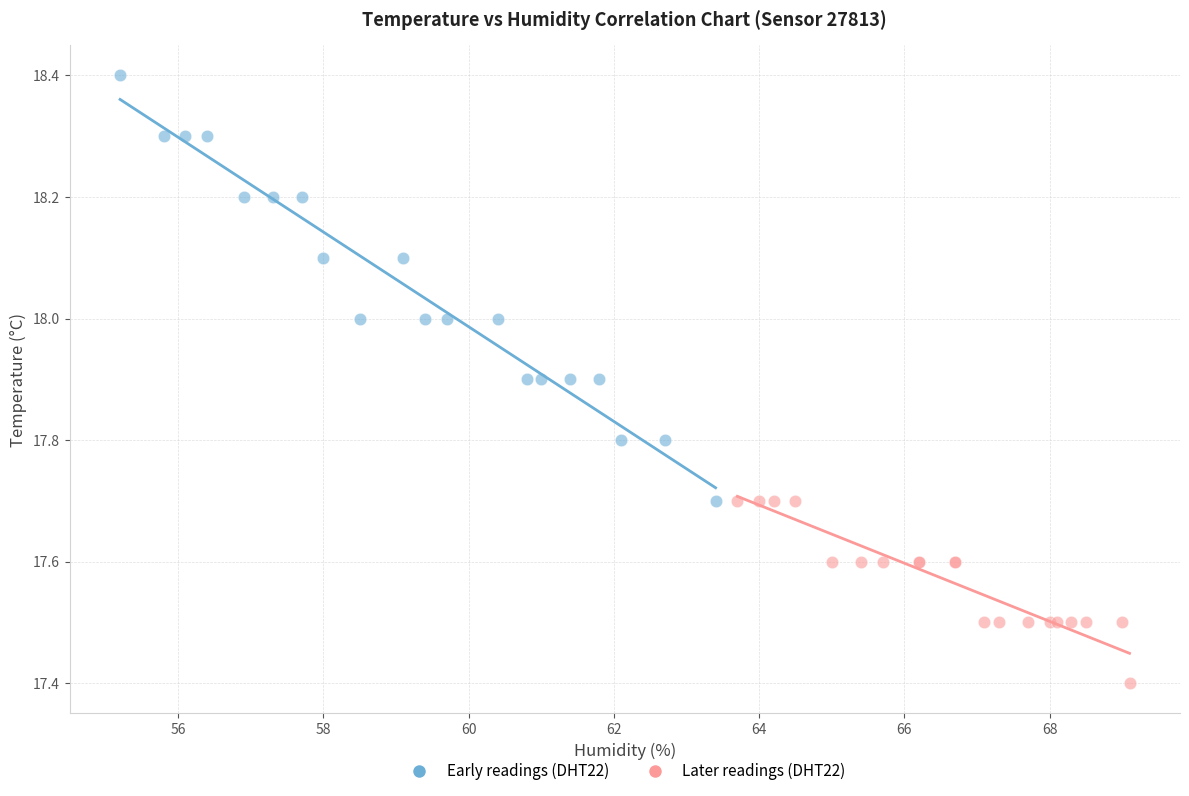

Which series reaches the maximum Y coordinate?

Early readings (DHT22)